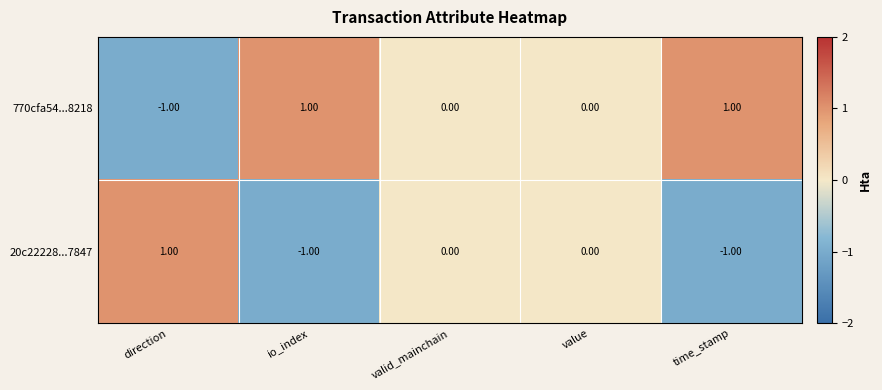

Is the value of 770cfa54...8218 at direction greater than the value of 20c22228...7847 at direction?

No